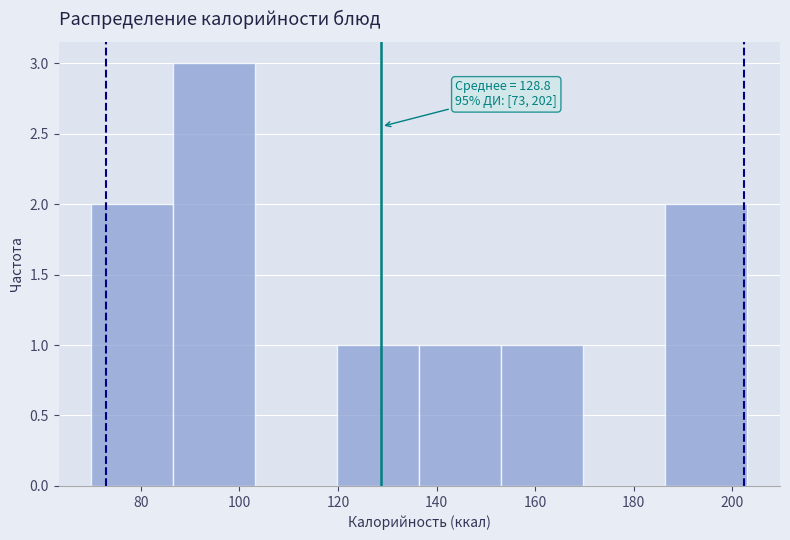

Over which range of the x-axis is the bar tallest?

86 to 104